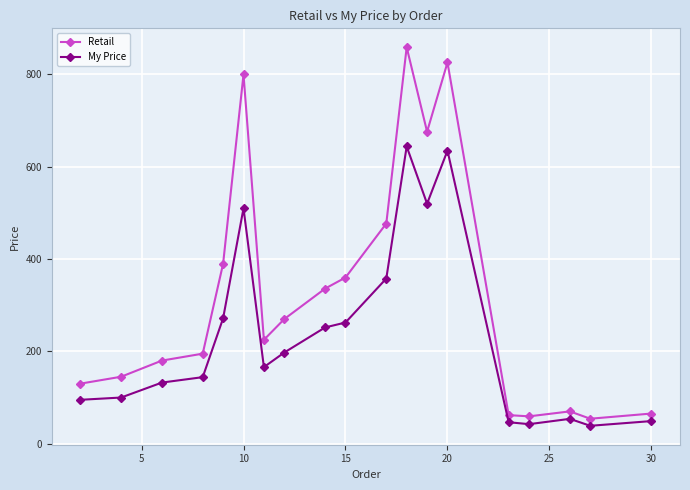

Rank the series by their maximum value, from lowest to highest.

My Price, Retail